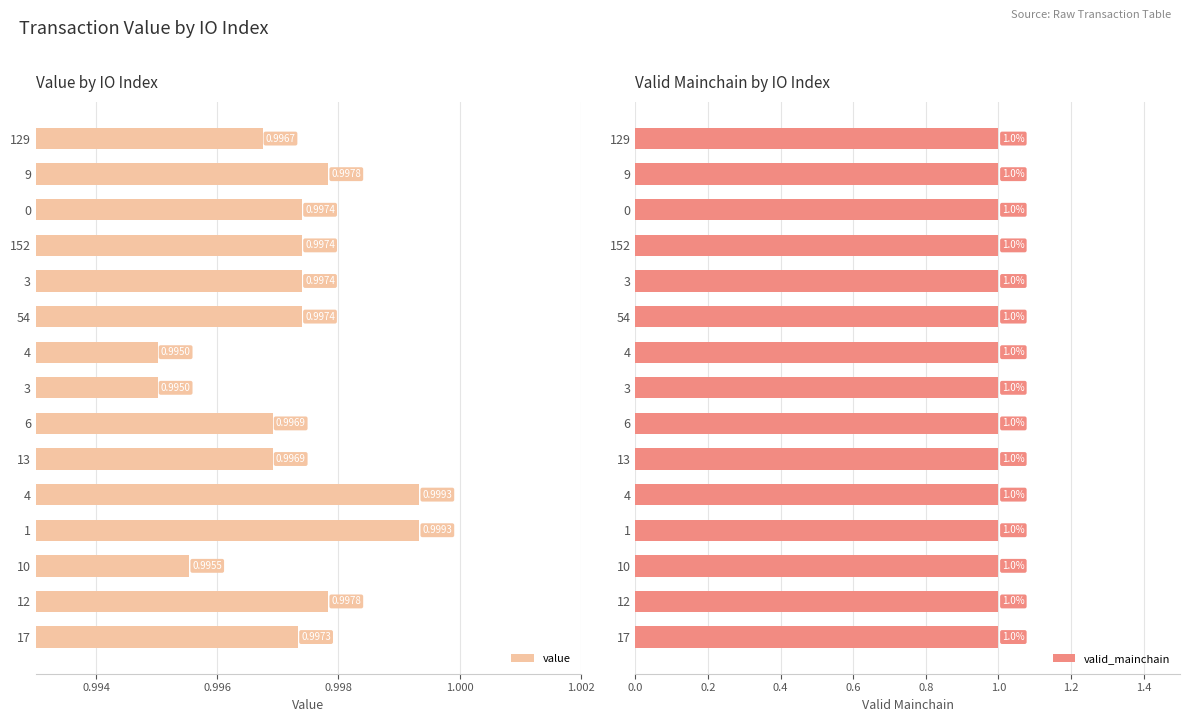

At how many categories does at least one series exceed 0?

15